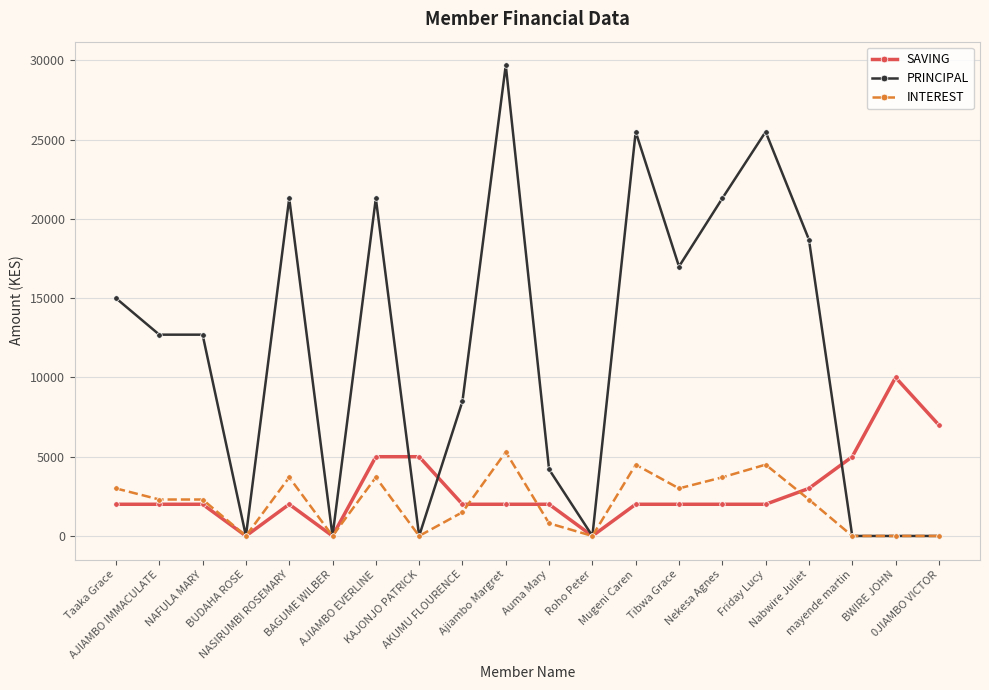

List the series in order of their peak value, highest first.

PRINCIPAL, SAVING, INTEREST